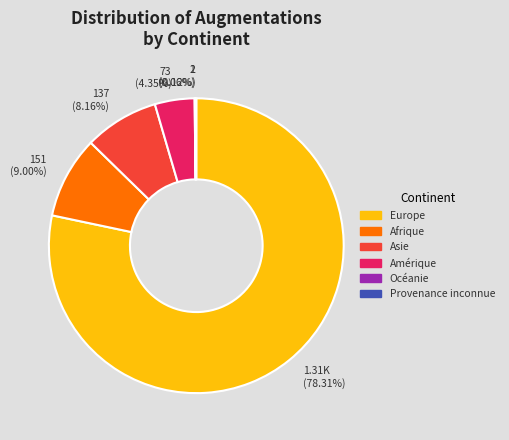

Is it true that Europe is 85% of the pie?

False